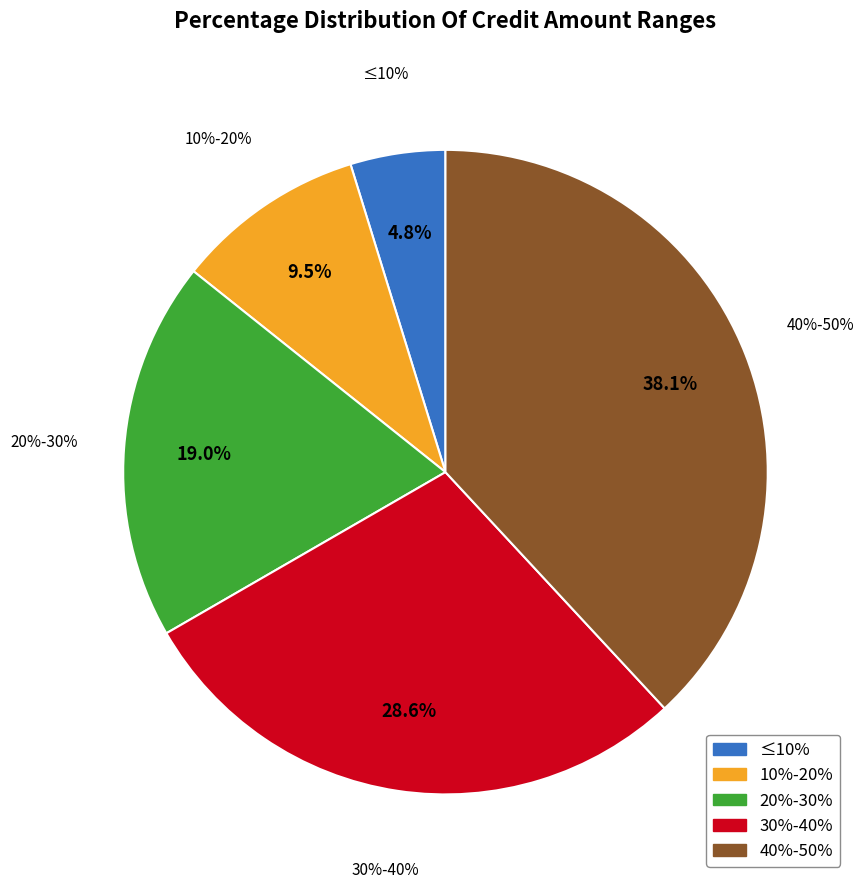

To the nearest percent, what is the difference between the Mayor a 30% y menor o igual a 40% and Menor o igual a 10% slice percentages?

24%